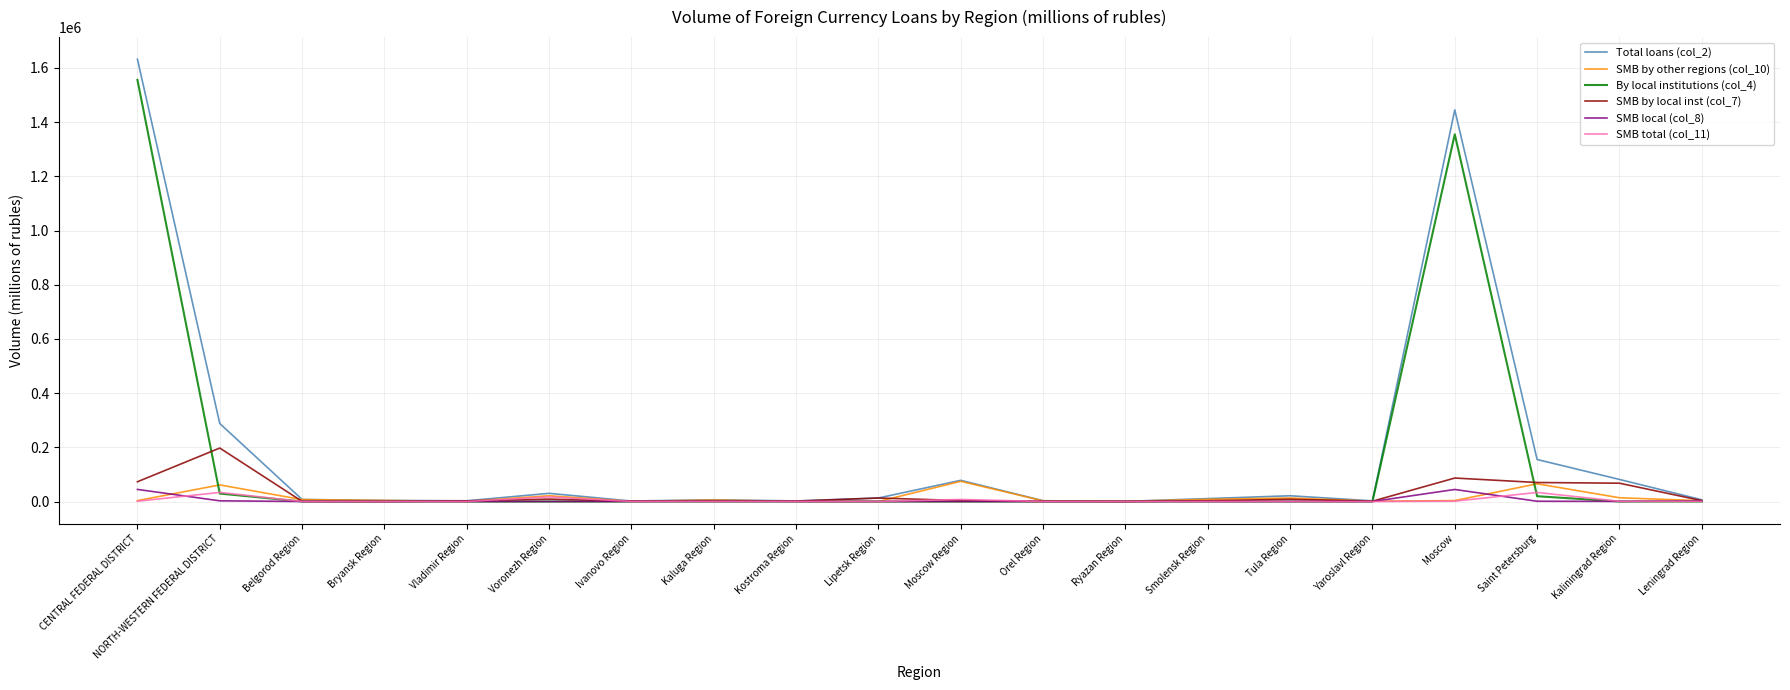

Is it true that SMB total (col_11) equals 100 at Bryansk Region?

True